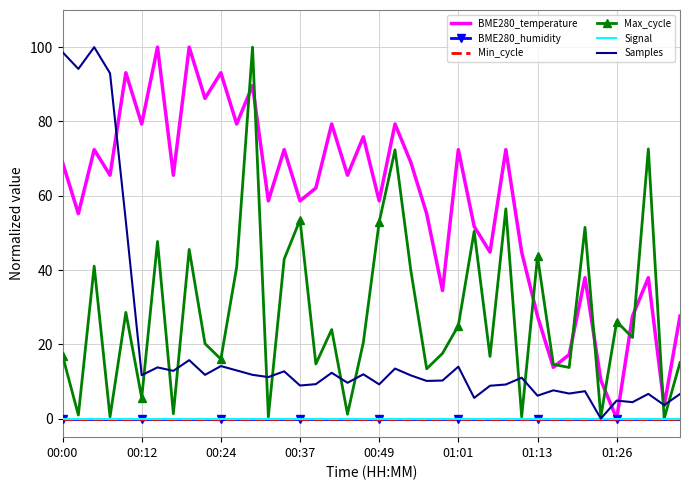

What is the maximum value shown in the chart?

100.0